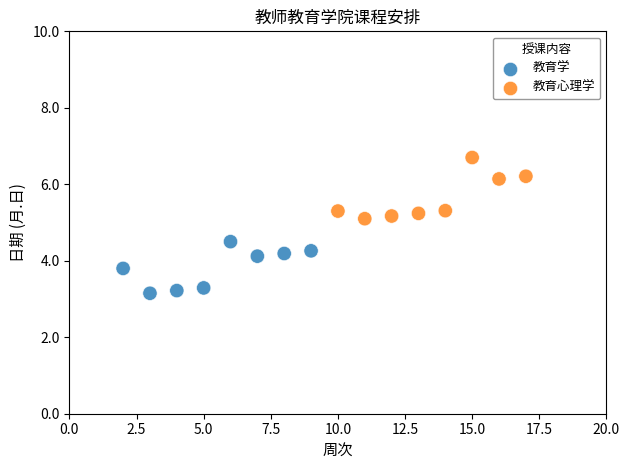

Which series has the largest Y range (max minus min)?

教育心理学